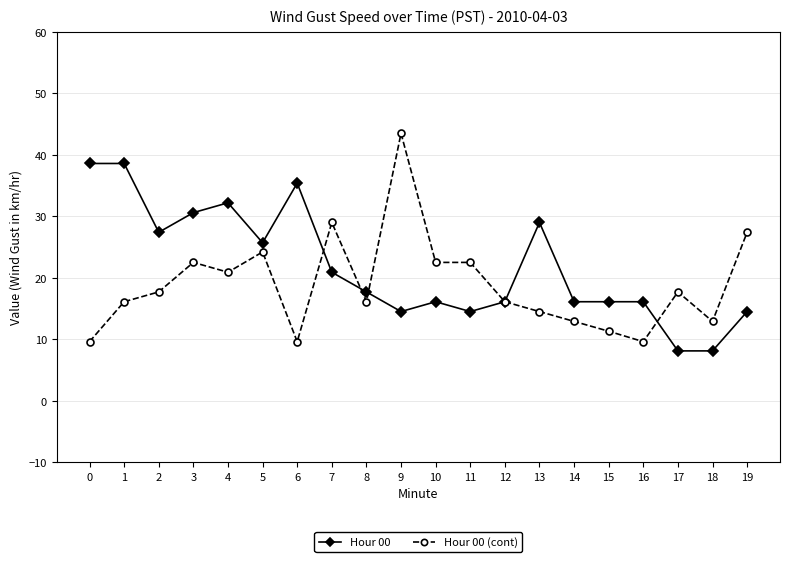

At which category does the chart reach its peak across all series?

9